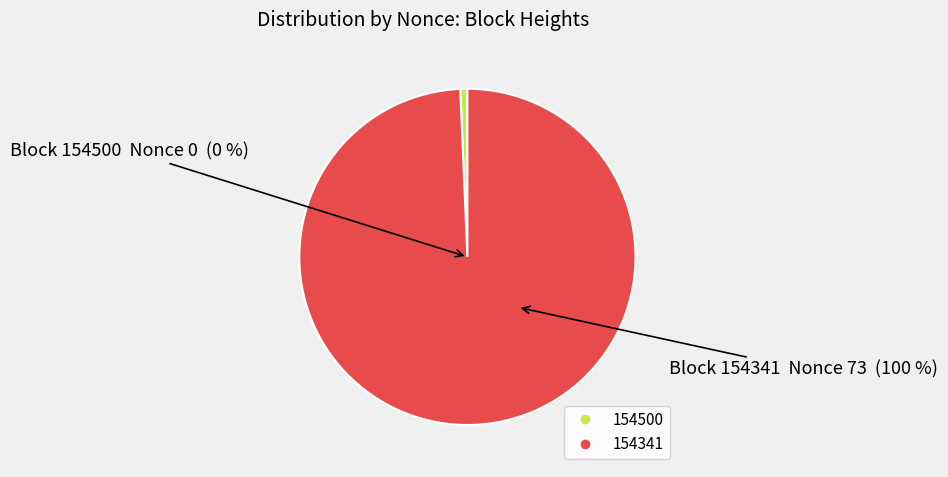

Which has a higher value, 154500 or 154341?

154341